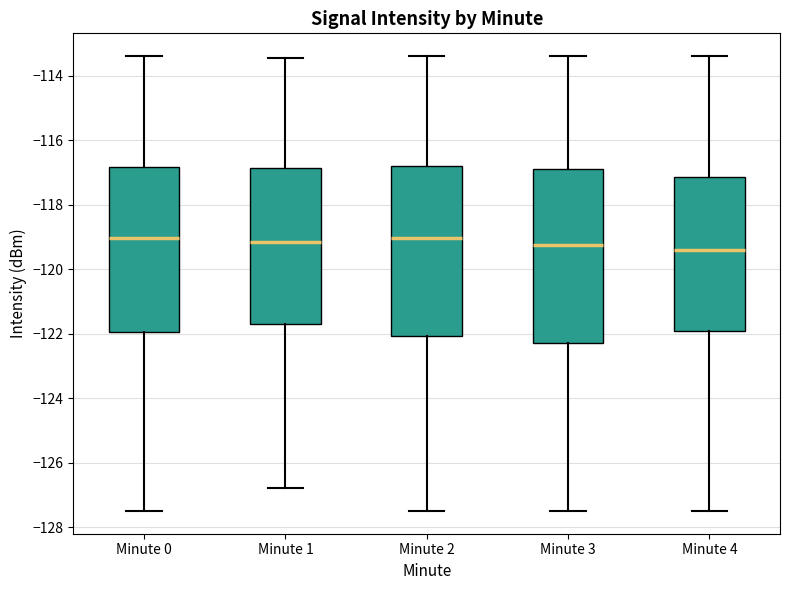

Reading left to right, read every box against the y-axis: the position of its median line, the range the box covers, and the ends of its whiskers. The values are not printed on the chart, so give them approximately, as read against the axis.

Minute 0: median -119.0, box -122.0 to -116.8, whiskers -127.4 to -113.4
Minute 1: median -119.2, box -121.6 to -116.8, whiskers -126.8 to -113.4
Minute 2: median -119.0, box -122.0 to -116.8, whiskers -127.4 to -113.4
Minute 3: median -119.2, box -122.2 to -116.8, whiskers -127.4 to -113.4
Minute 4: median -119.4, box -122.0 to -117.2, whiskers -127.4 to -113.4